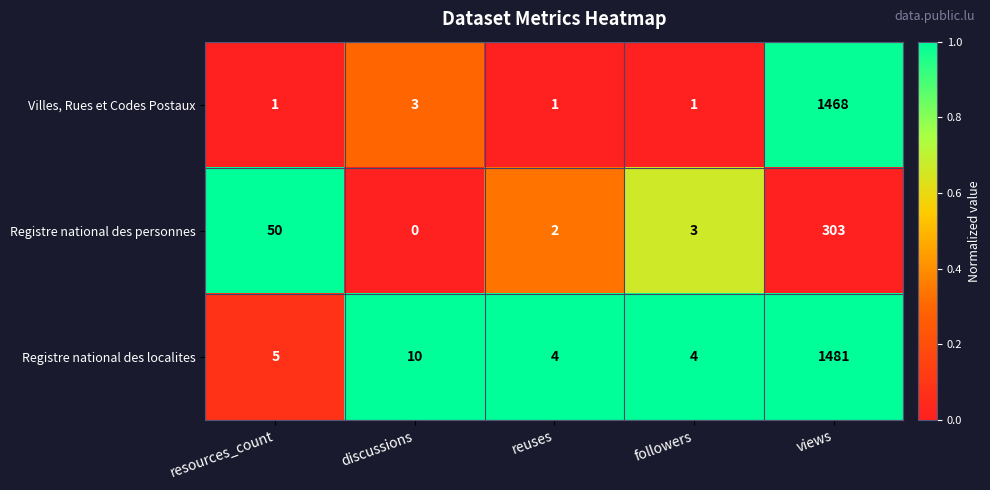

Rank the series at reuses from highest to lowest value.

Registre national des localites, Registre national des personnes, Villes, Rues et Codes Postaux